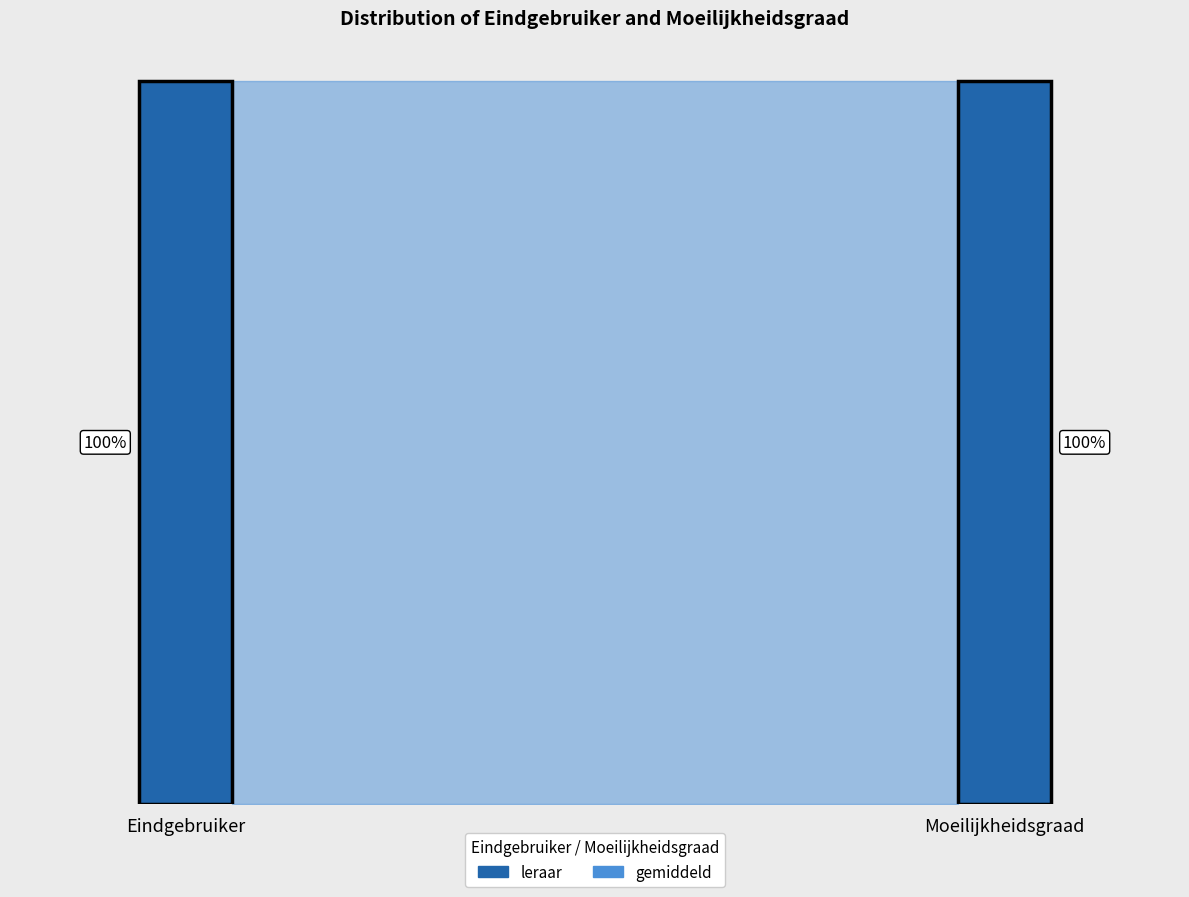

Which series has the widest spread of values?

Moeilijkheidsgraad